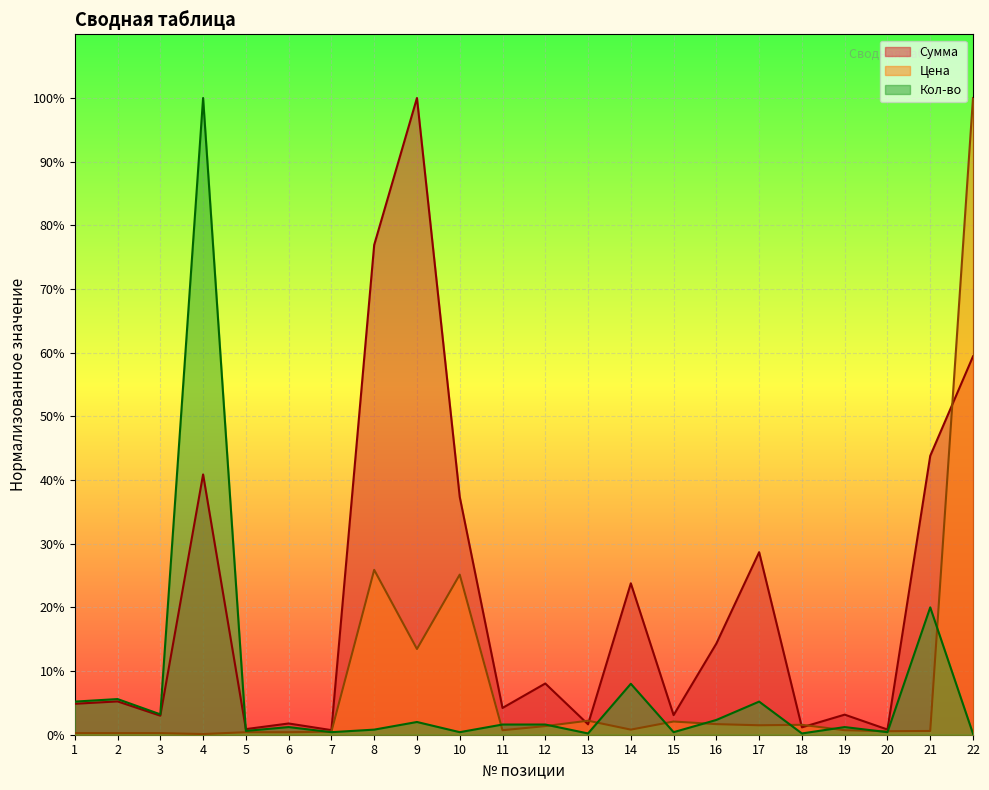

What is the difference between the maximum and second lowest values in the Цена series?

1.0